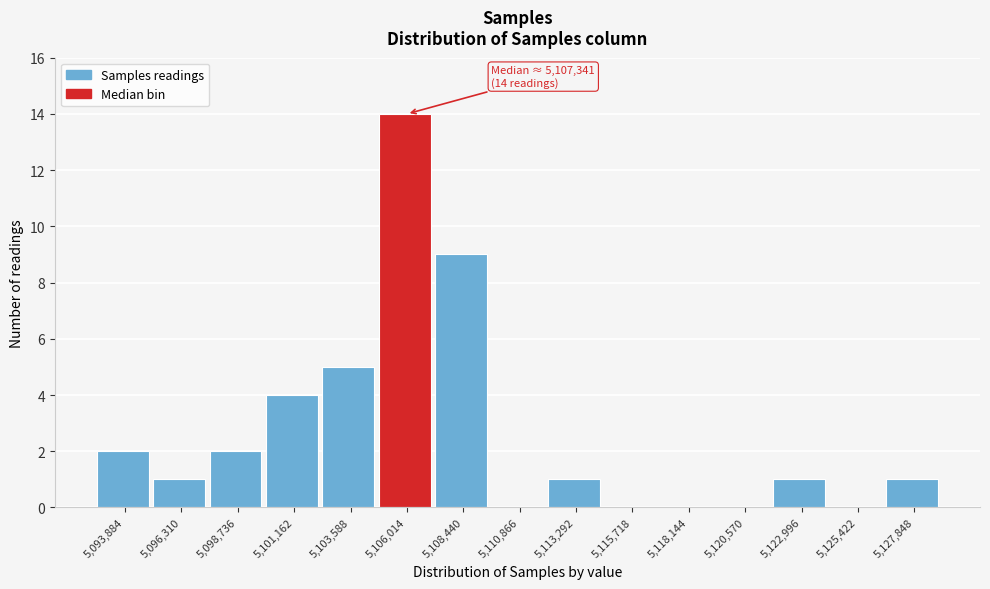

Reading left to right, list all the values displayed in this chart.

5,093,884=2	5,096,310=1	5,098,736=2	5,101,162=4	5,103,588=5	5,106,014=14	5,108,440=9	5,110,866=0	5,113,292=1	5,115,718=0	5,118,144=0	5,120,570=0	5,122,996=1	5,125,422=0	5,127,848=1